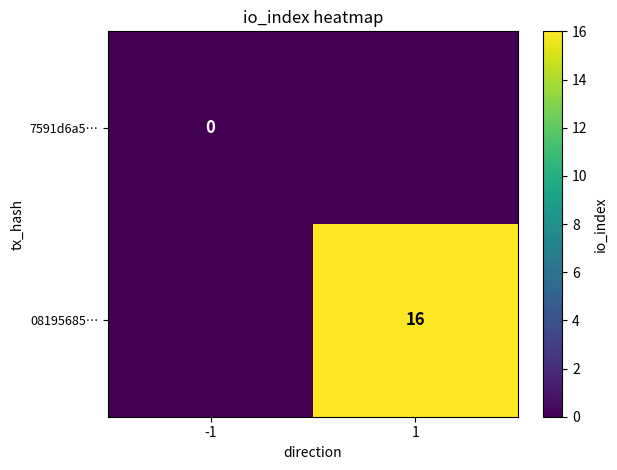

What is the greatest value displayed?

16